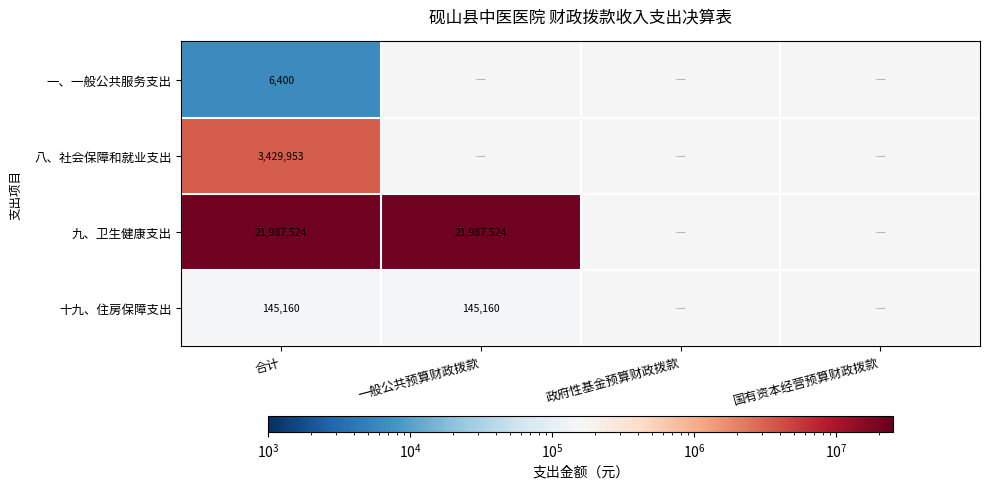

What is the total value across all series at 合计?

25569037